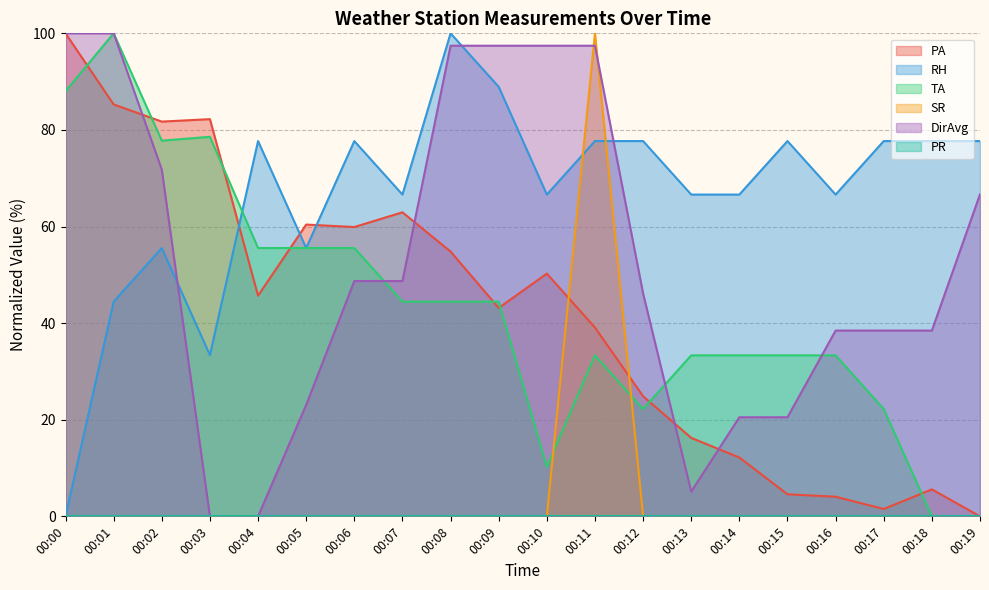

What is the total value across all series at 00:14?

132.6